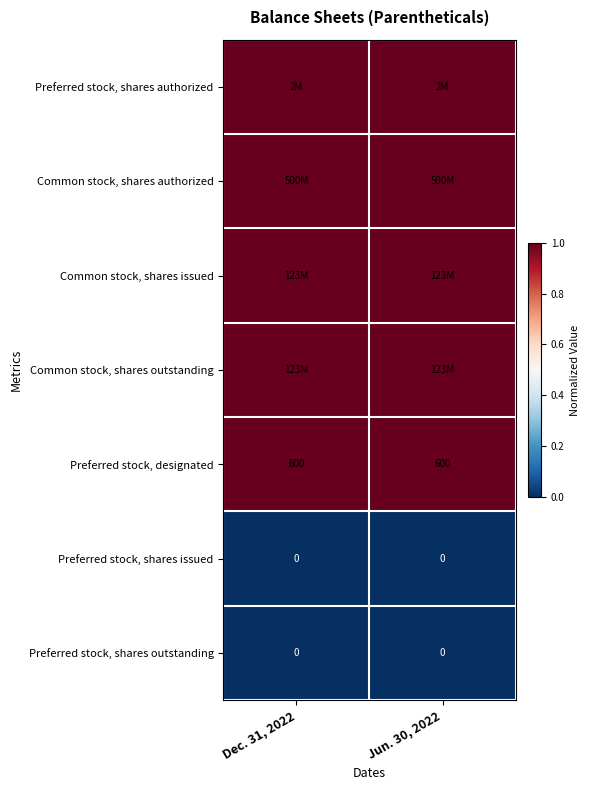

Which label corresponds to the largest value in the chart?

Dec. 31, 2022